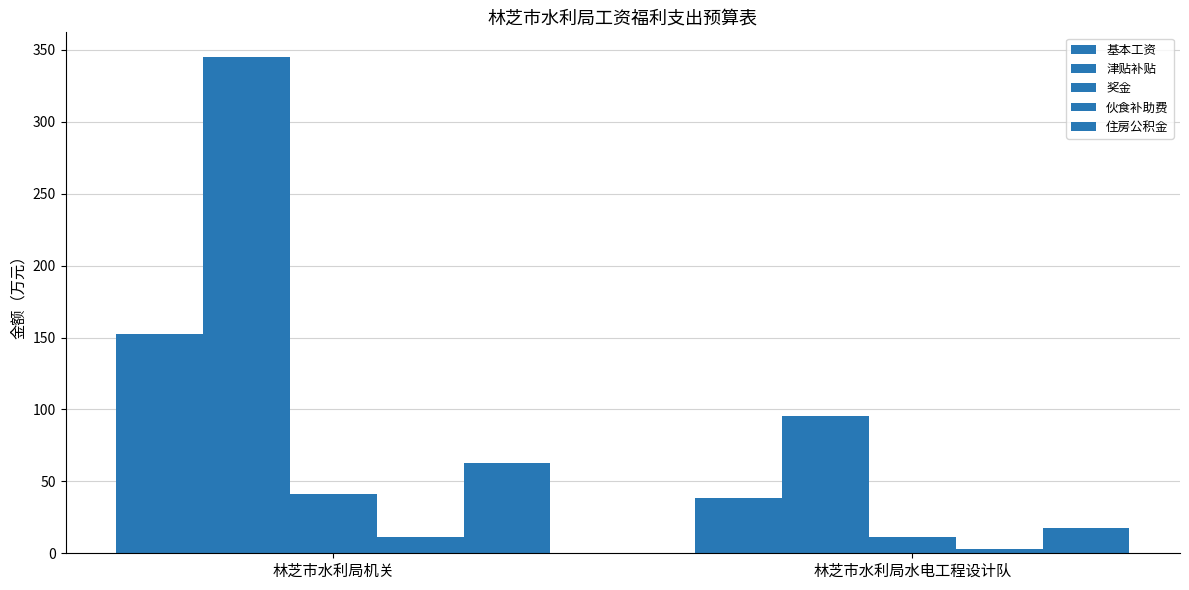

How many values in the 津贴补贴 series exceed 344?

1